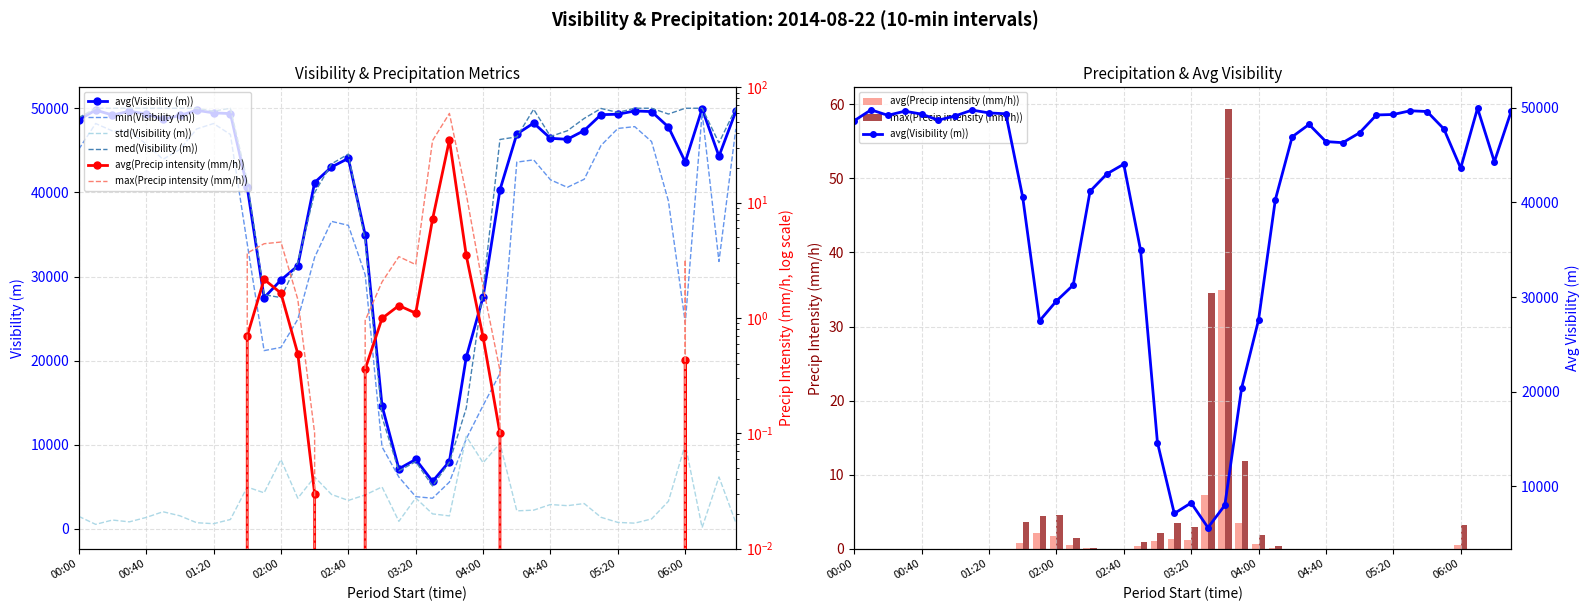

What position from the left is 35?

36